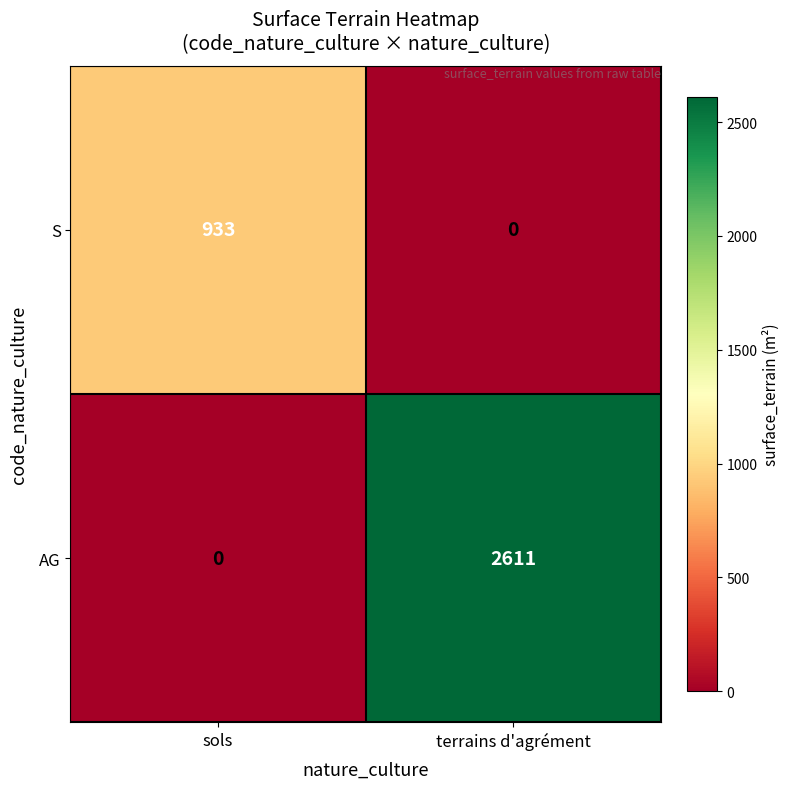

The value of S at terrains d'agrément is 605. True or false?

False